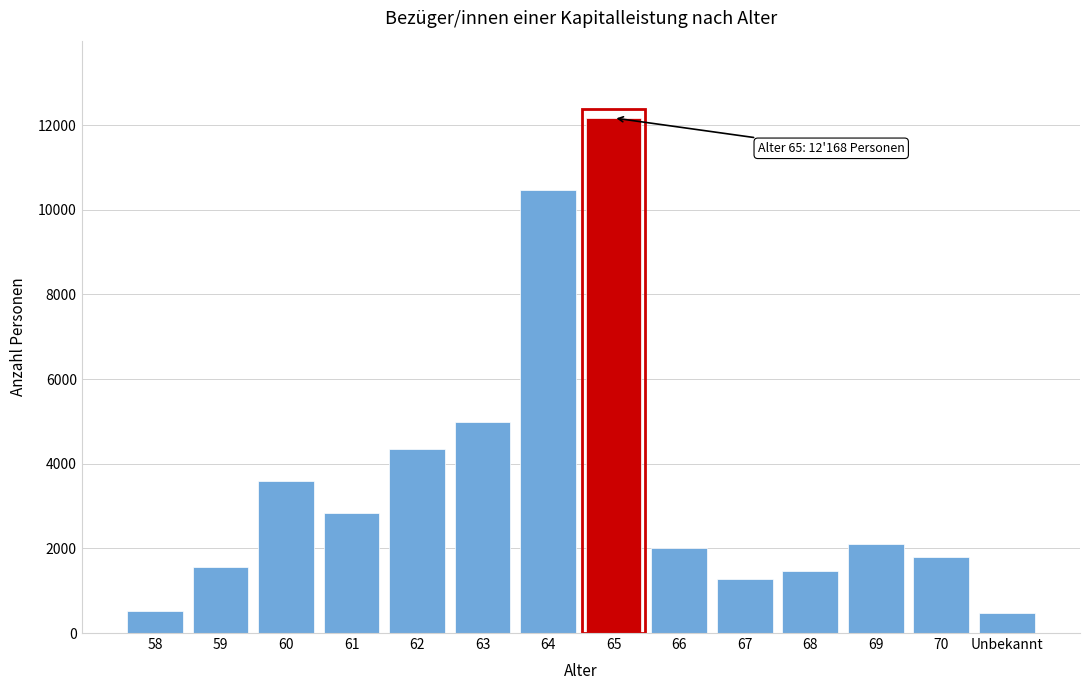

What is the value of the 3rd bar from the left?

3589